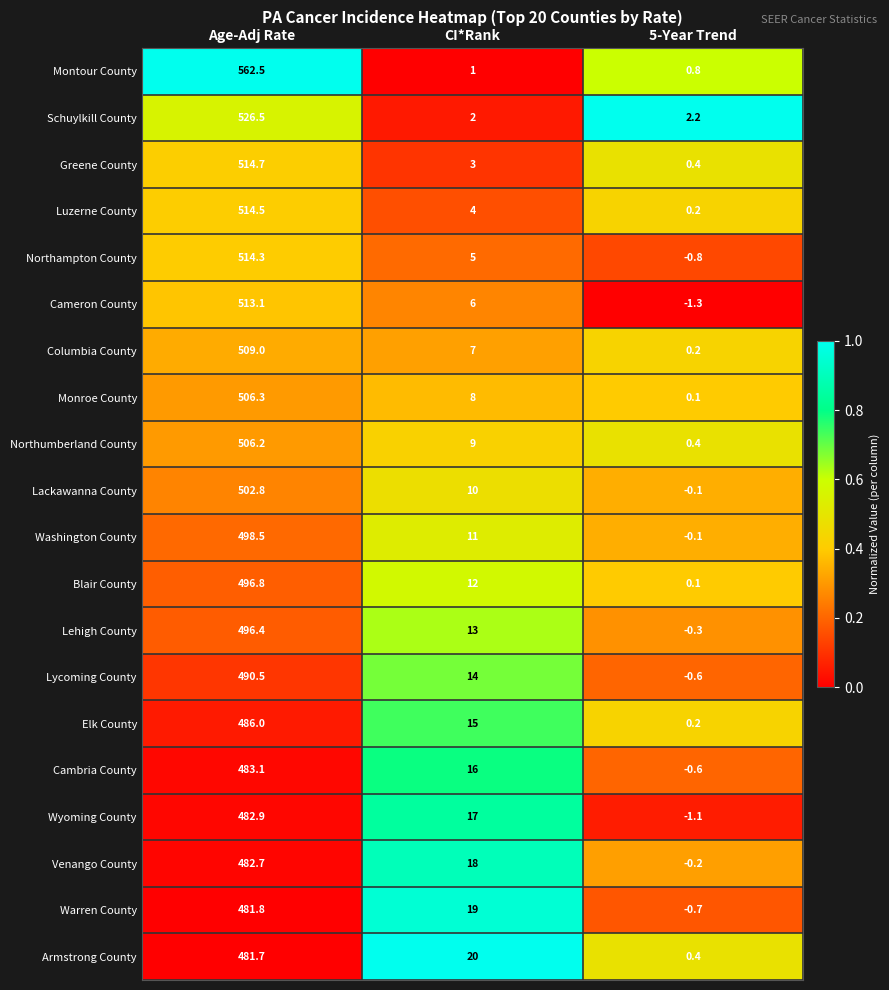

Which series has the widest spread of values?

Montour County